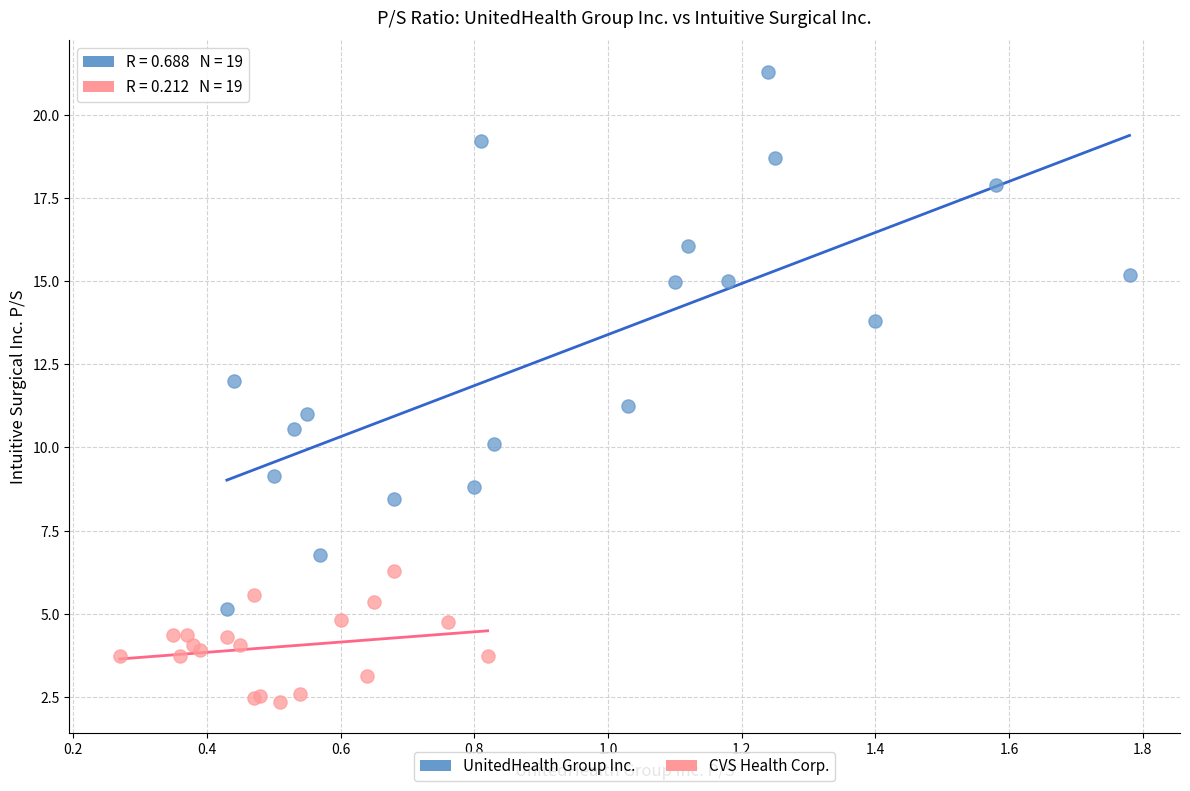

Which series contains the lowest Y value?

CVS Health Corp.